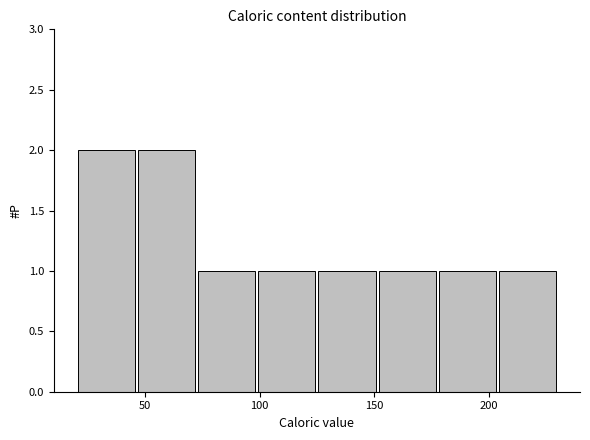

Reading left to right, transcribe this chart: for each bar, give the range it covers on the x-axis and its height. Neither the bar edges nor the heights are printed on the chart, so give them approximately, as read against the axes.

20 to 45: 2
45 to 75: 2
75 to 100: 1
100 to 125: 1
125 to 150: 1
150 to 180: 1
180 to 205: 1
205 to 230: 1